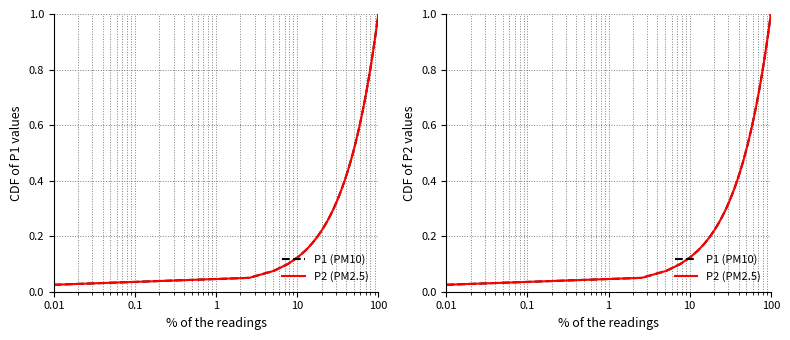

What is the value of the P2 (PM2.5) point at the 39th from the left?

1.0